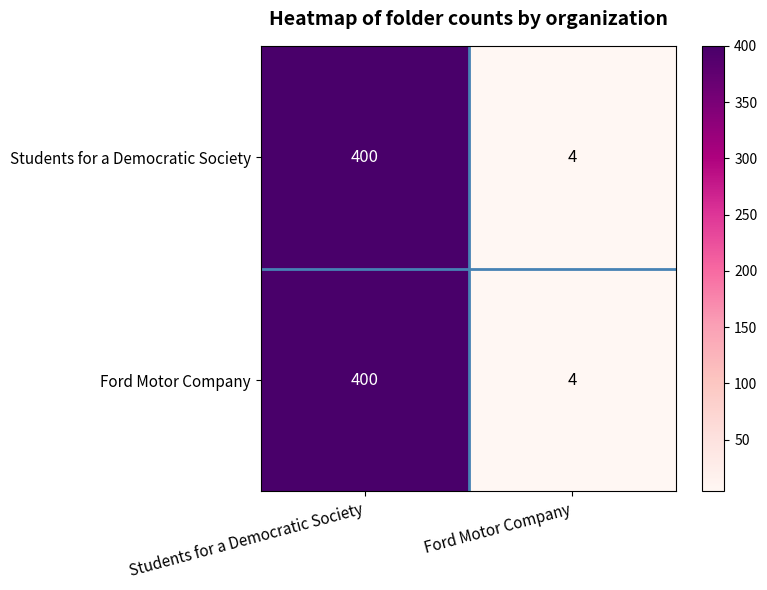

Reading right to left, transcribe all the data shown in this chart.

Students for a Democratic Society: Ford Motor Company=4	Students for a Democratic Society=400
Ford Motor Company: Ford Motor Company=4	Students for a Democratic Society=400